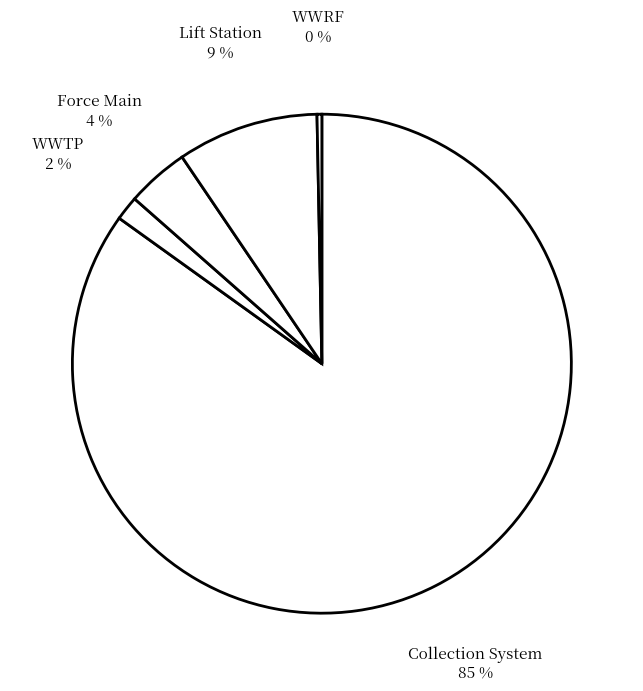

Is there a majority slice in this chart?

Yes